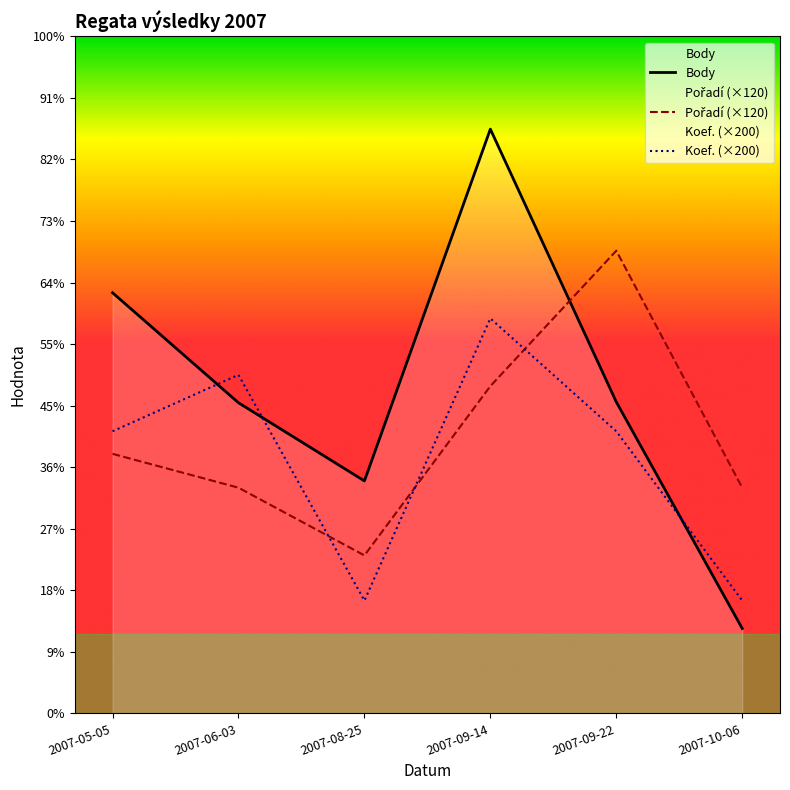

How many lines are shown in the chart?

3